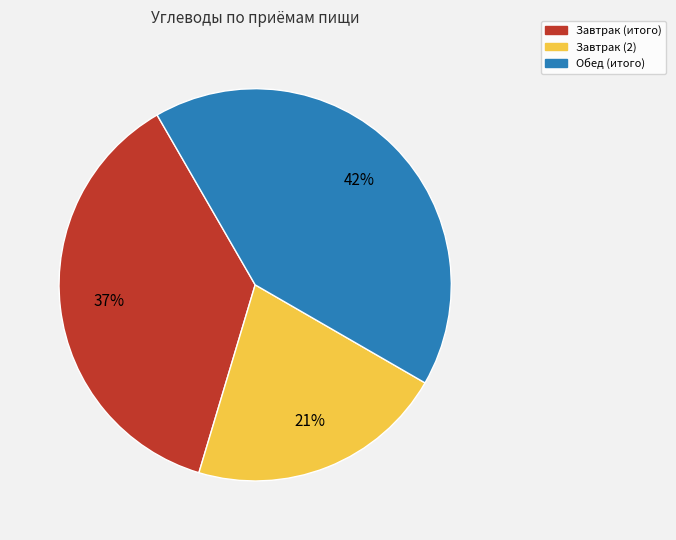

Which slice is the largest?

Обед (итого)